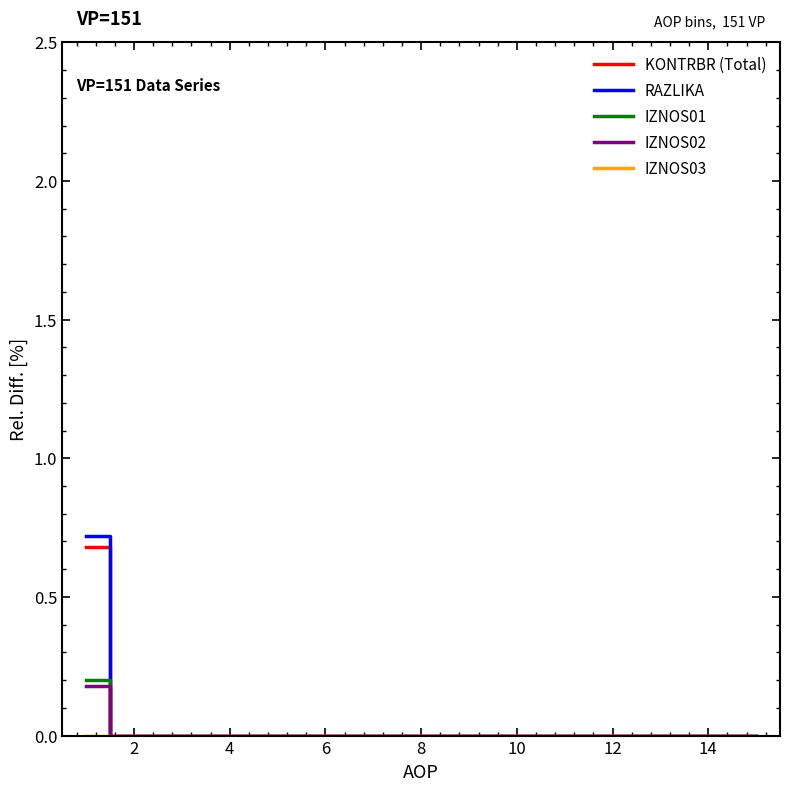

What is the maximum value for RAZLIKA?

0.7